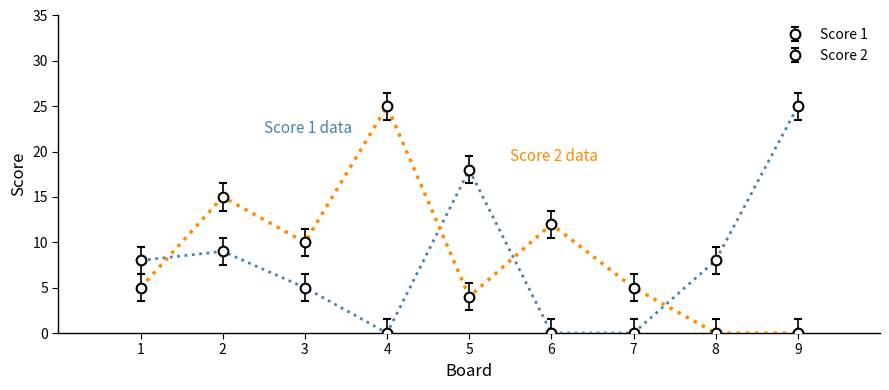

Count the number of categories in the chart.

9